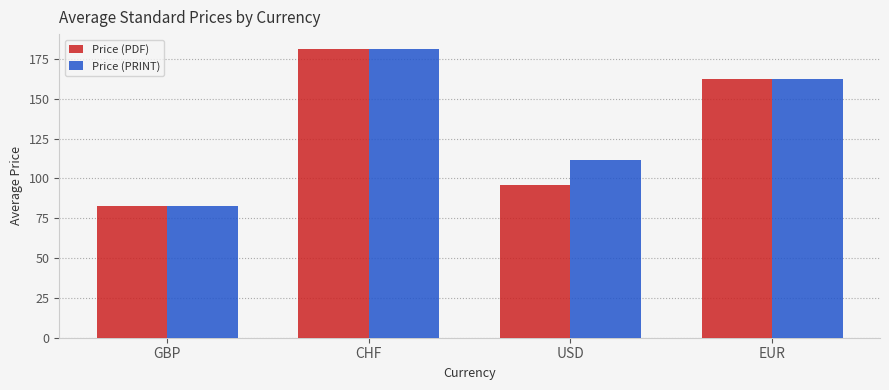

Are the bars grouped side by side (vs. stacked)?

Yes